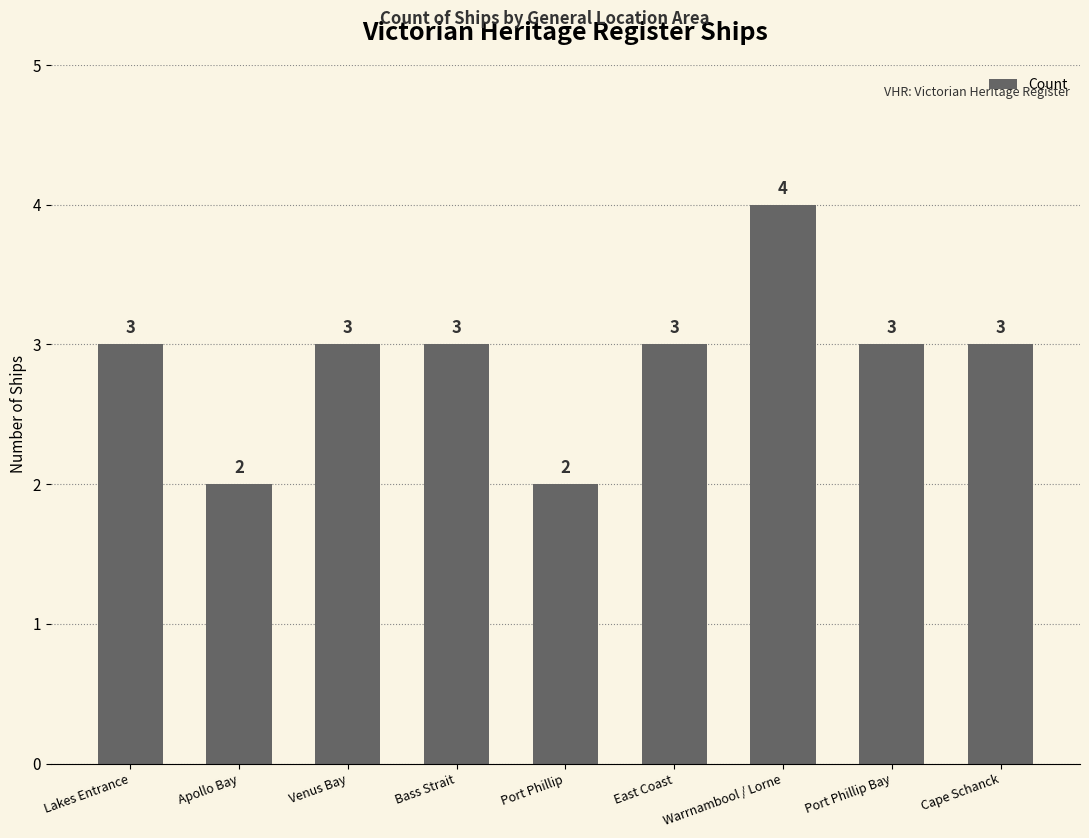

What is the sum of the values at East Coast and Warrnambool / Lorne?

7